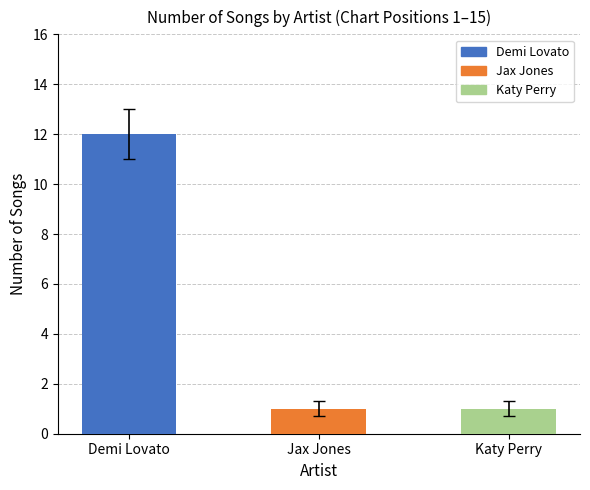

True or false: the data shows 7 at Demi Lovato.

False